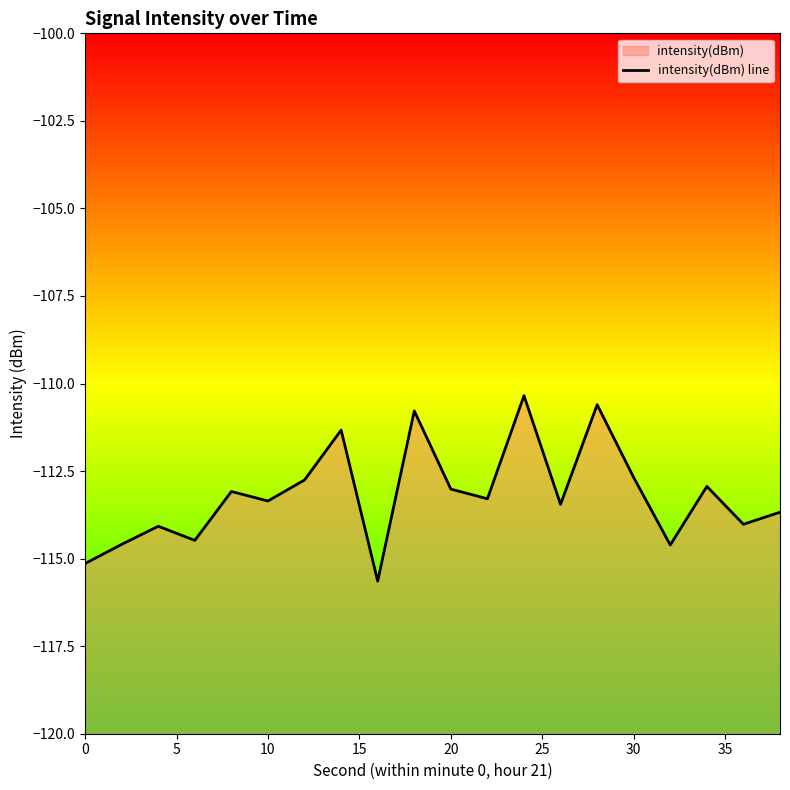

How many categories are shown in the chart?

20